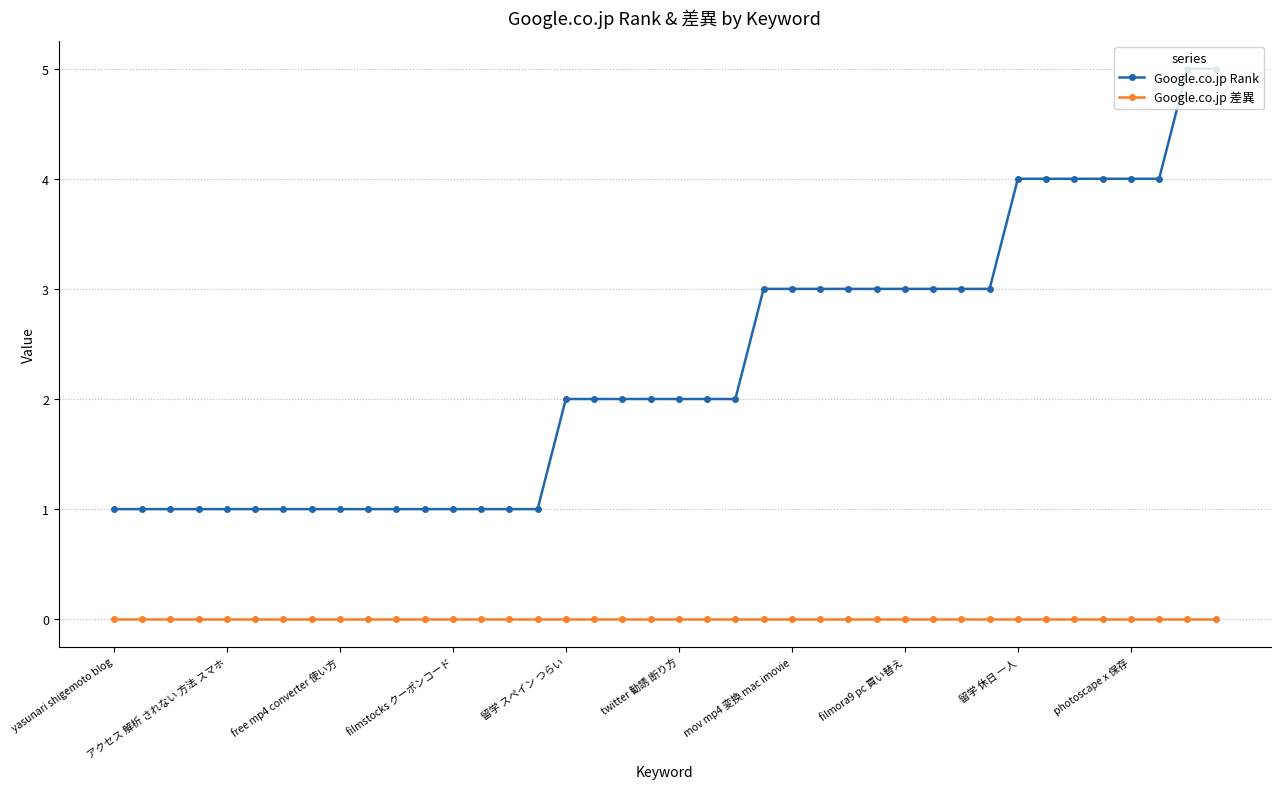

What are all the series names shown in the legend?

Google.co.jp Rank, Google.co.jp 差異